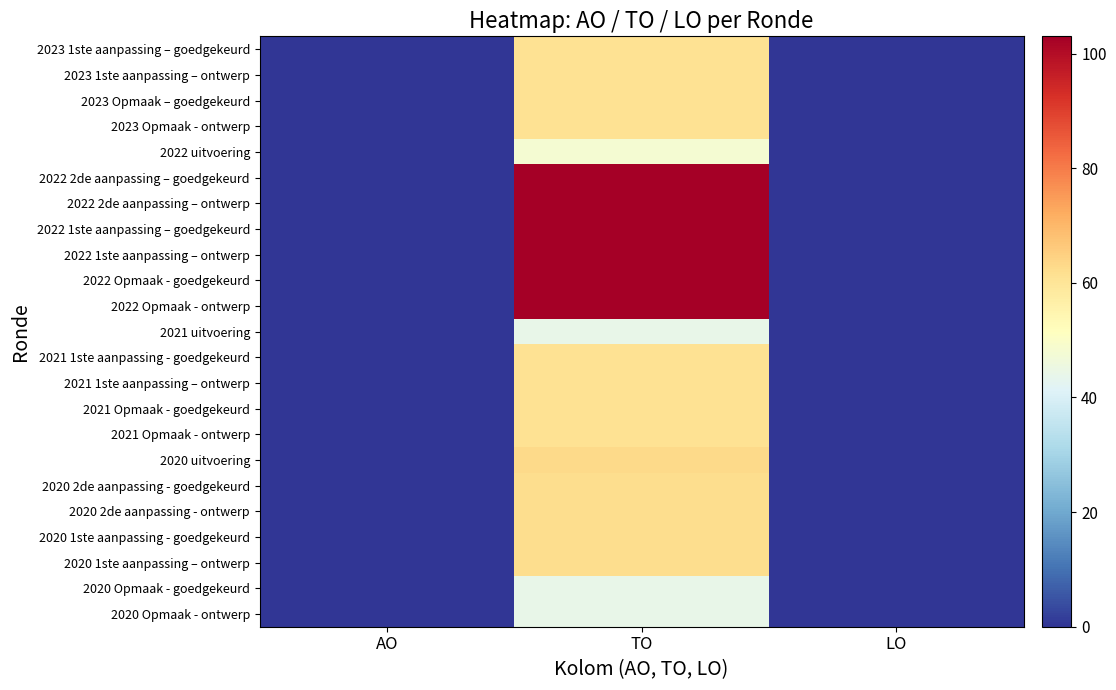

What is the total value across all series at TO?

1597